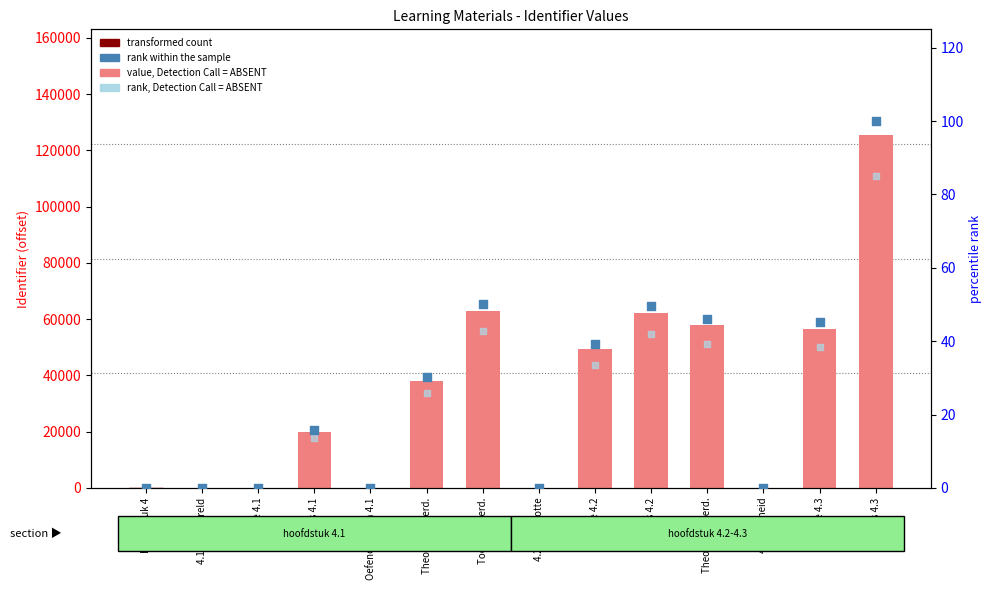

Which series contains the lowest Y value?

transformed count